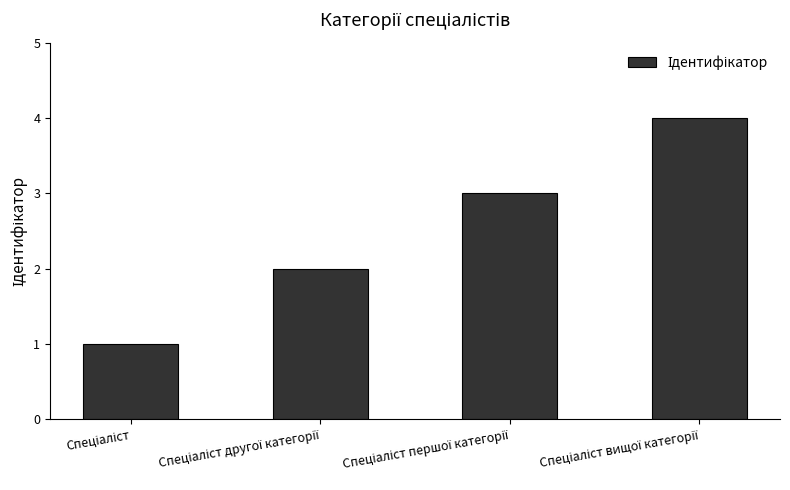

What is the maximum value shown in the chart?

4